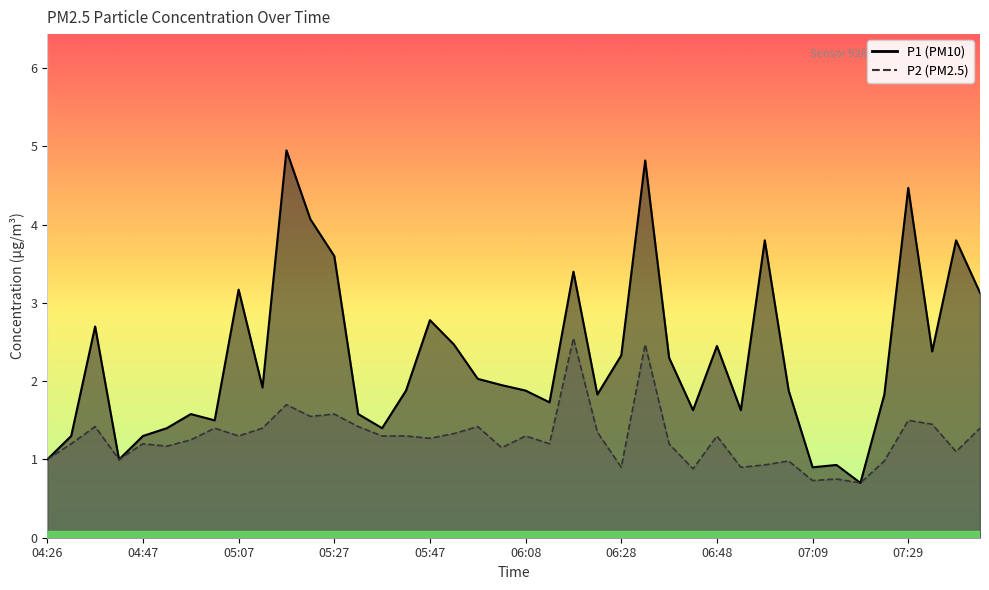

Where is the first local minimum for P1?

04:42